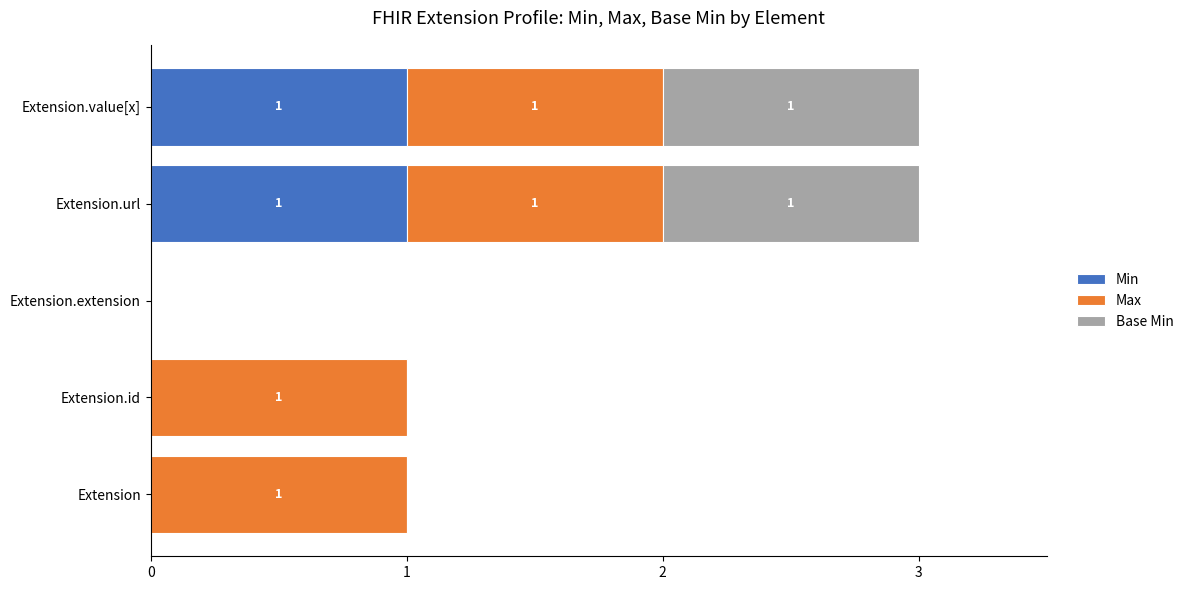

Rank the series by their maximum value, from lowest to highest.

Min, Max, Base Min